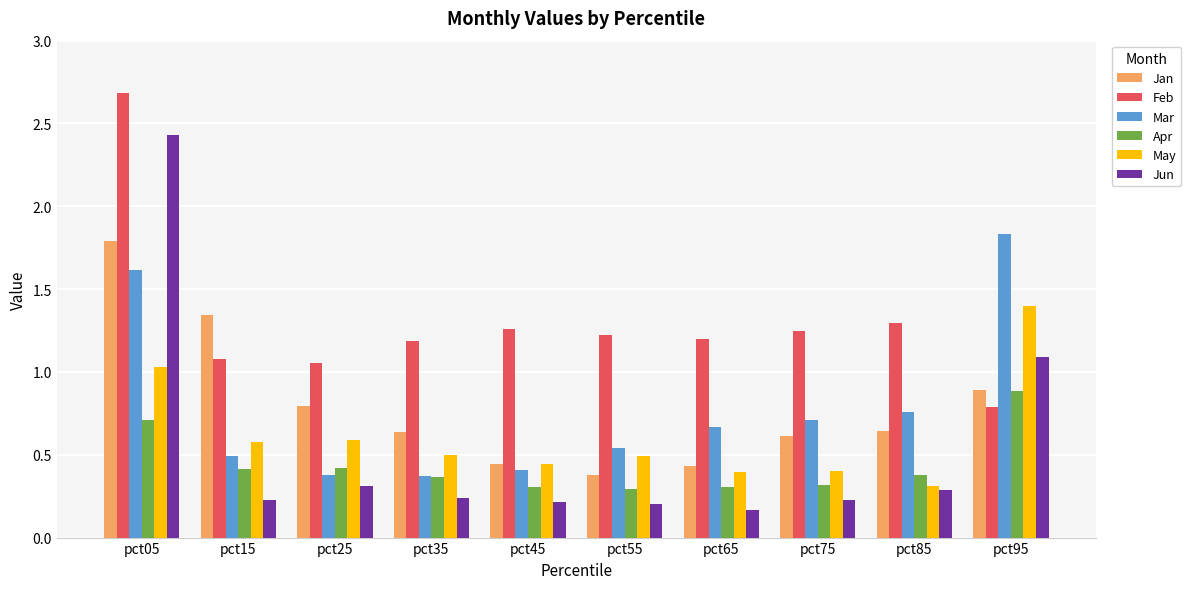

Is the value of Apr at pct55 greater than the value of May at pct05?

No